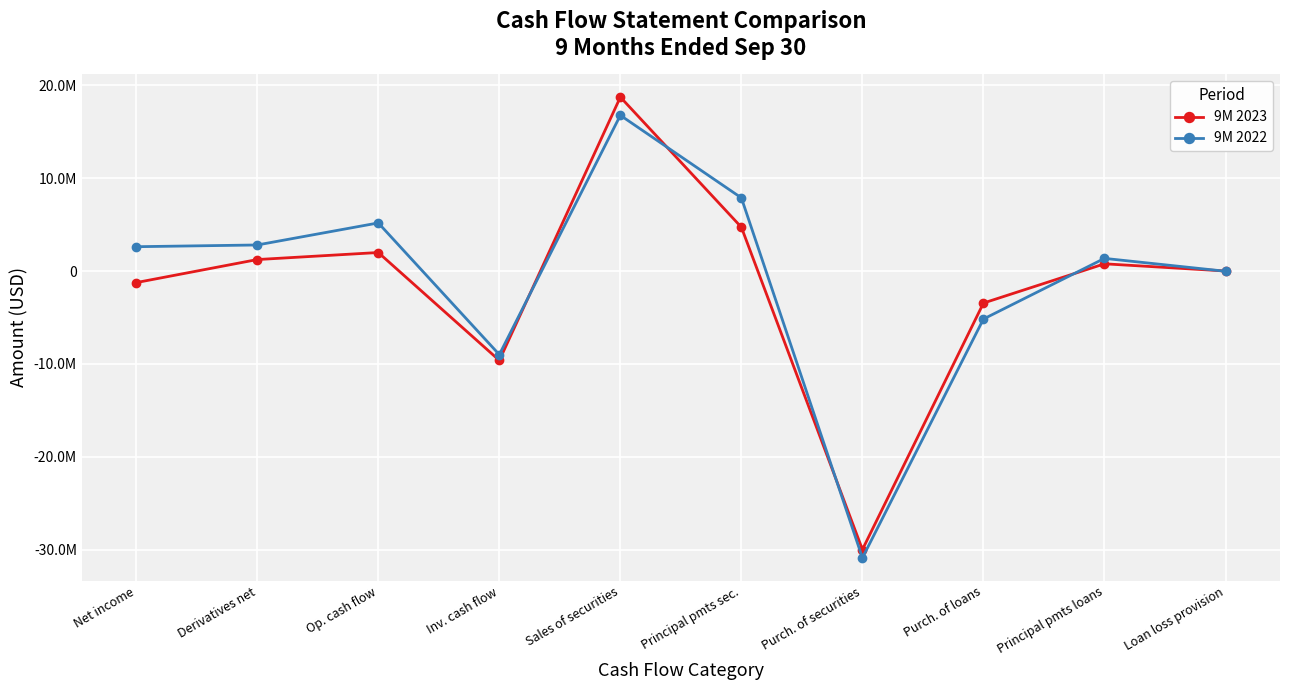

Which label corresponds to the largest value in the chart?

Sales of securities